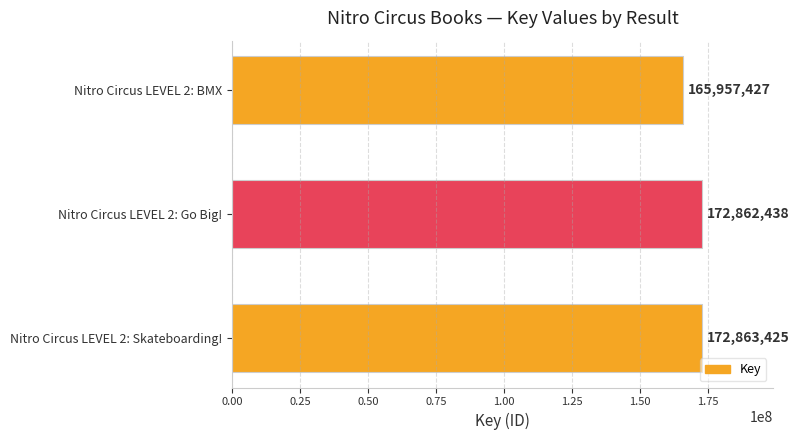

What is the greatest value displayed?

172863425